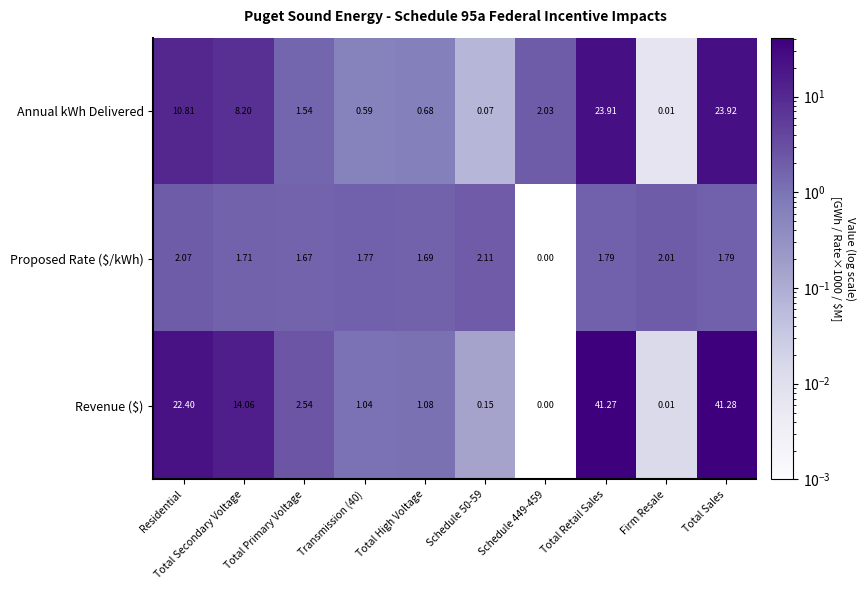

At which label does Revenue ($) reach its peak?

Total Sales